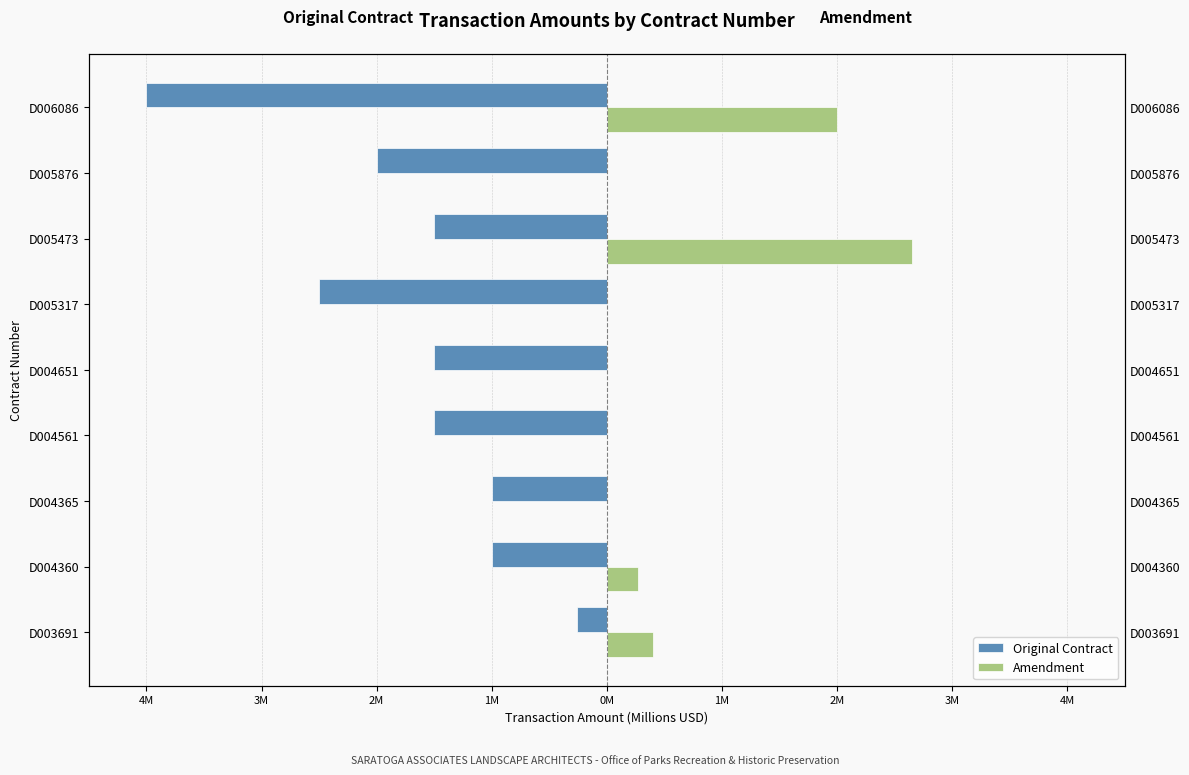

Reading right to left, transcribe all the data shown in this chart.

Original Contract: -4.0	-2.0	-1.5	-2.5	-1.5	-1.5	-1.0	-1.0	-0.3
Amendment: 2.0	0.0	2.6	0.0	0.0	0.0	0.0	0.3	0.4